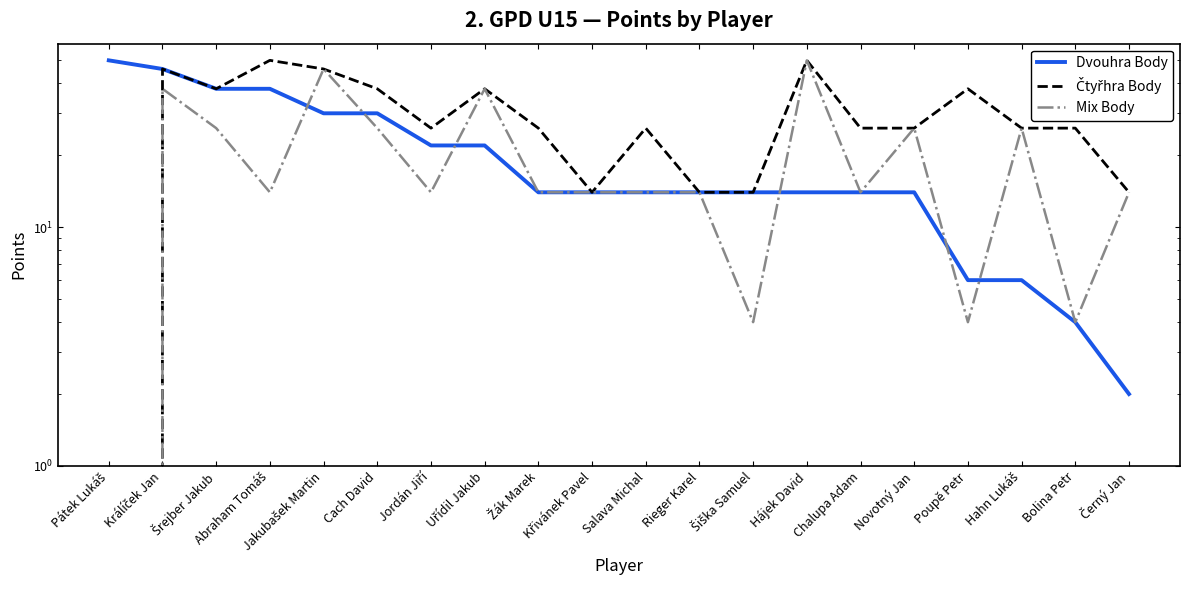

What is the value of the Dvouhra Body point at the 15th from the left?

14